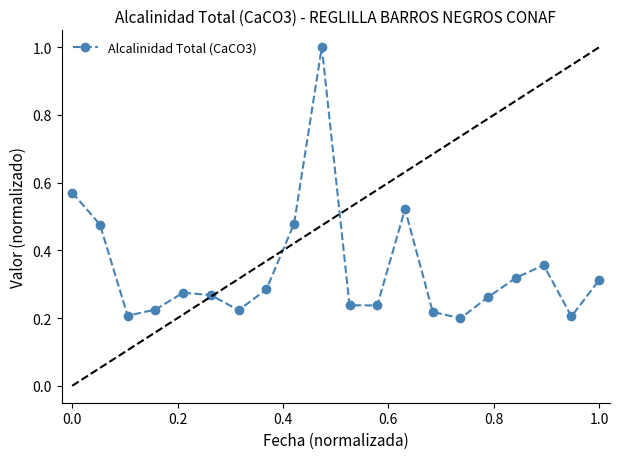

How many points are lower than both their immediate neighbors (excluding endpoints)?

5